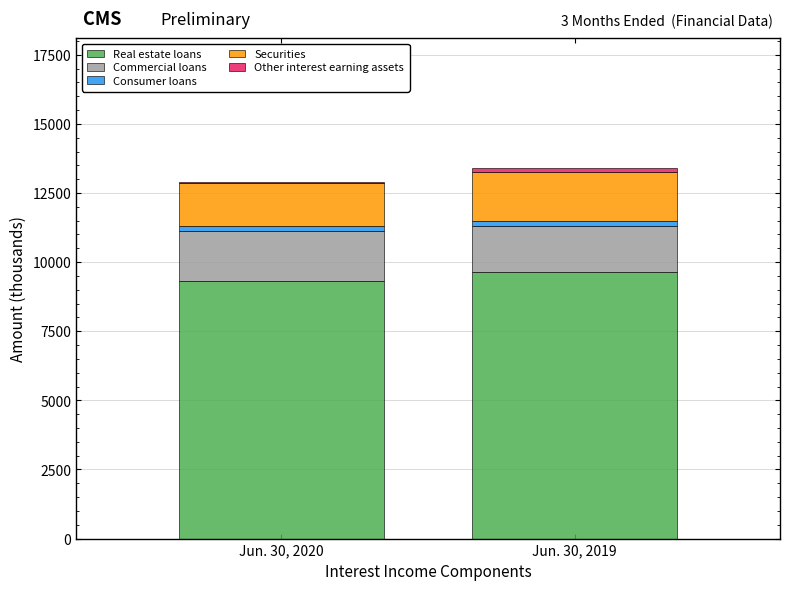

What is the sum of all Real estate loans values?

18958